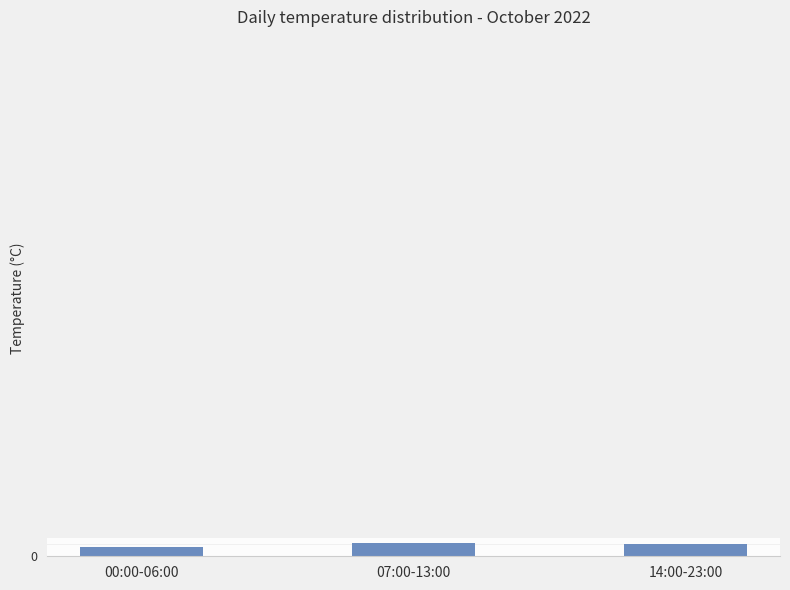

What is the sum of all values?

81.4